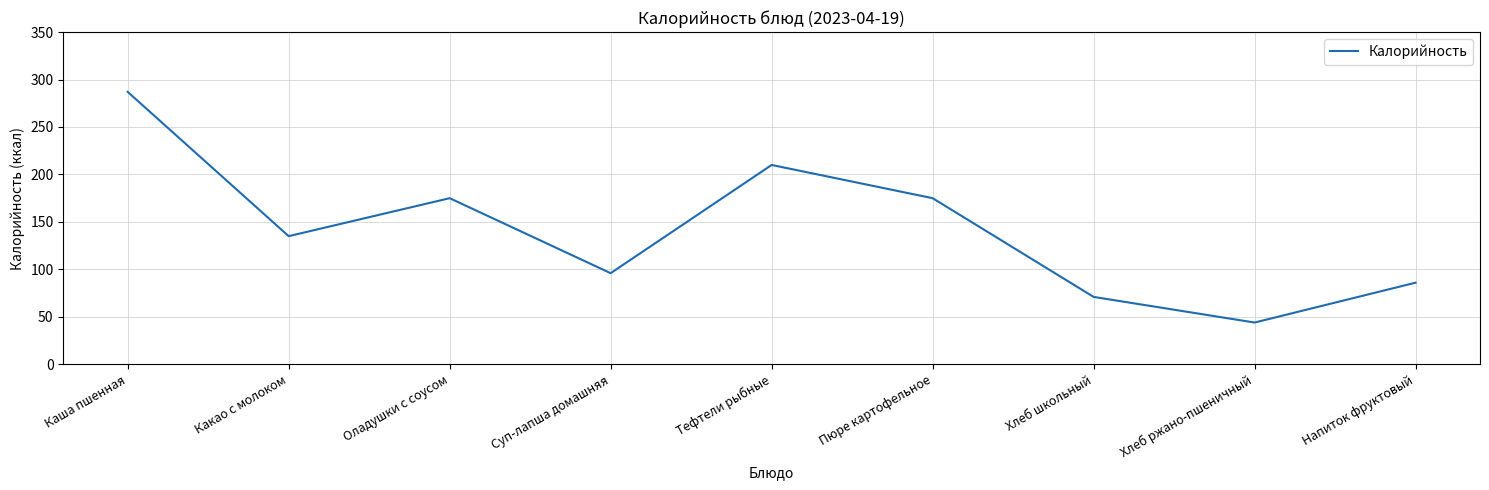

Which has a higher value, Пюре картофельное or Хлеб ржано-пшеничный?

Пюре картофельное